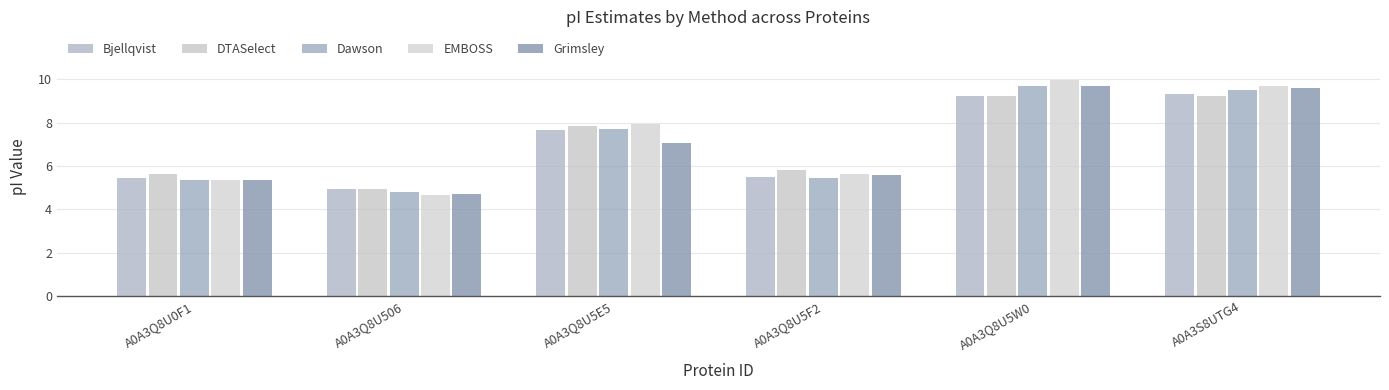

Which label corresponds to the largest value in the chart?

A0A3Q8U5W0